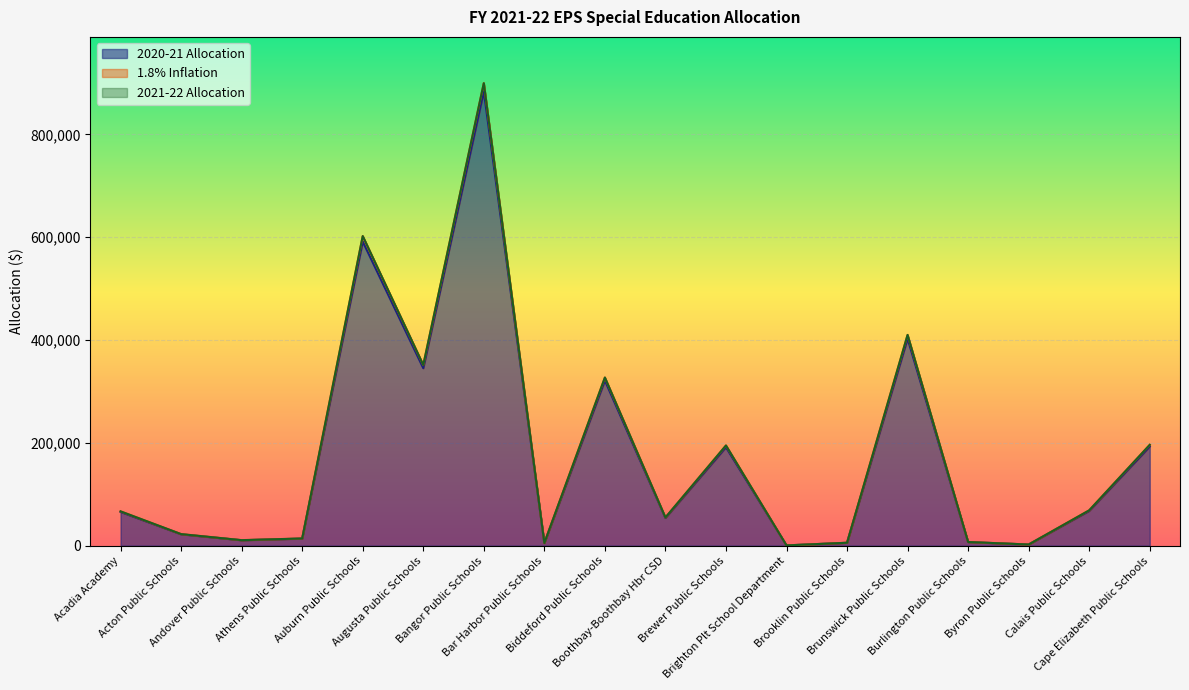

How many data points in 2020-21 Allocation are less than 65689?

9